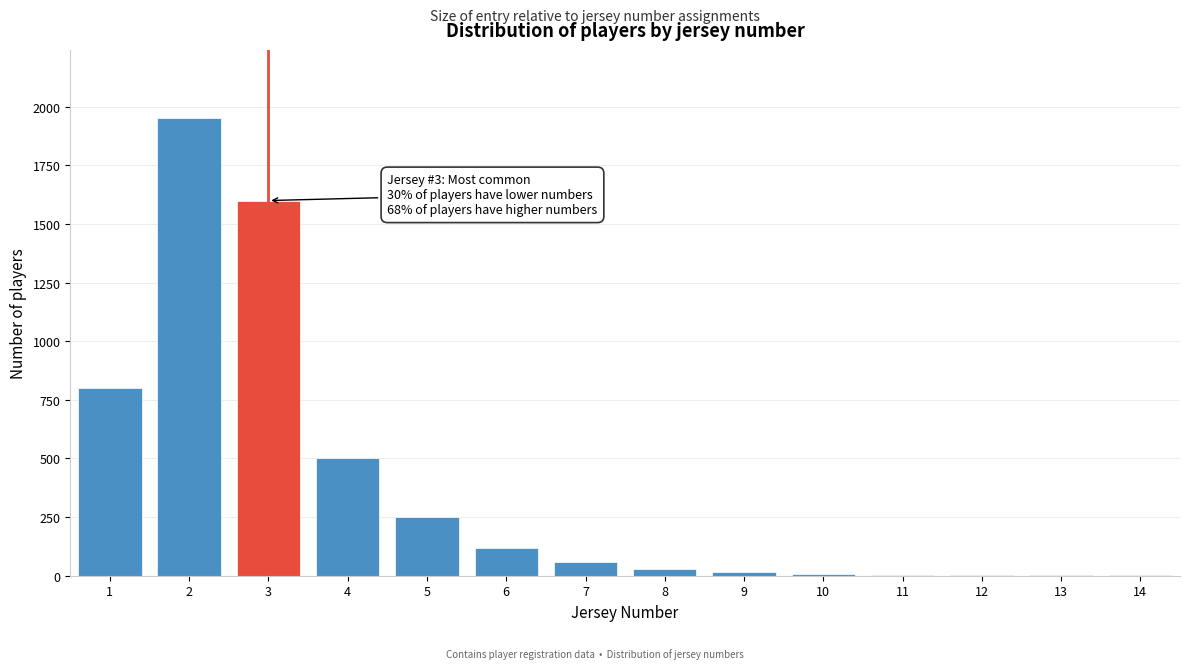

What is the maximum value shown in the chart?

1950